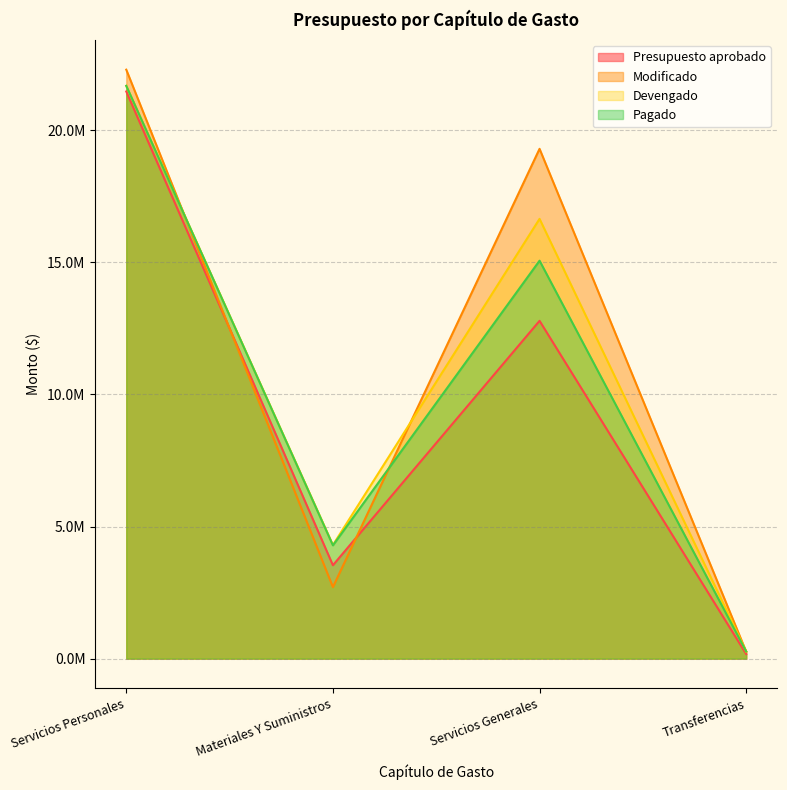

Rank the series by their maximum value, from lowest to highest.

Presupuesto aprobado, Devengado, Pagado, Modificado